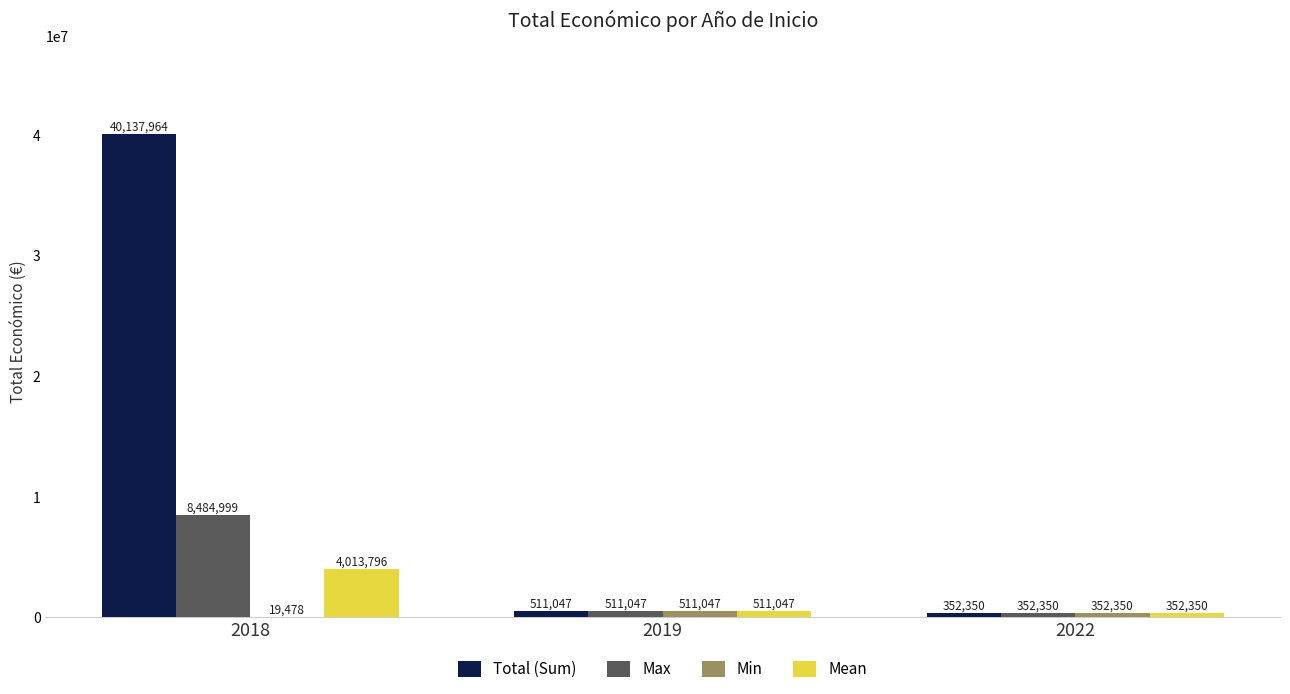

At which label is Mean closest to 2183073?

2019